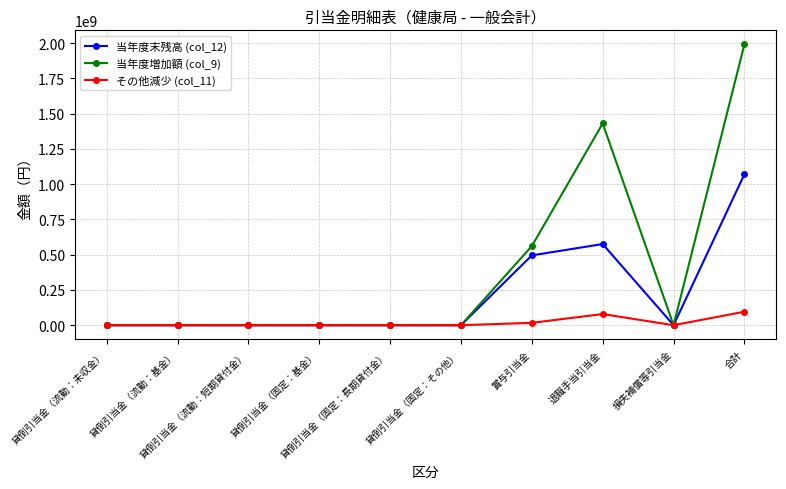

True or false: その他減少 (col_11) has more than 0 interior local peaks.

True